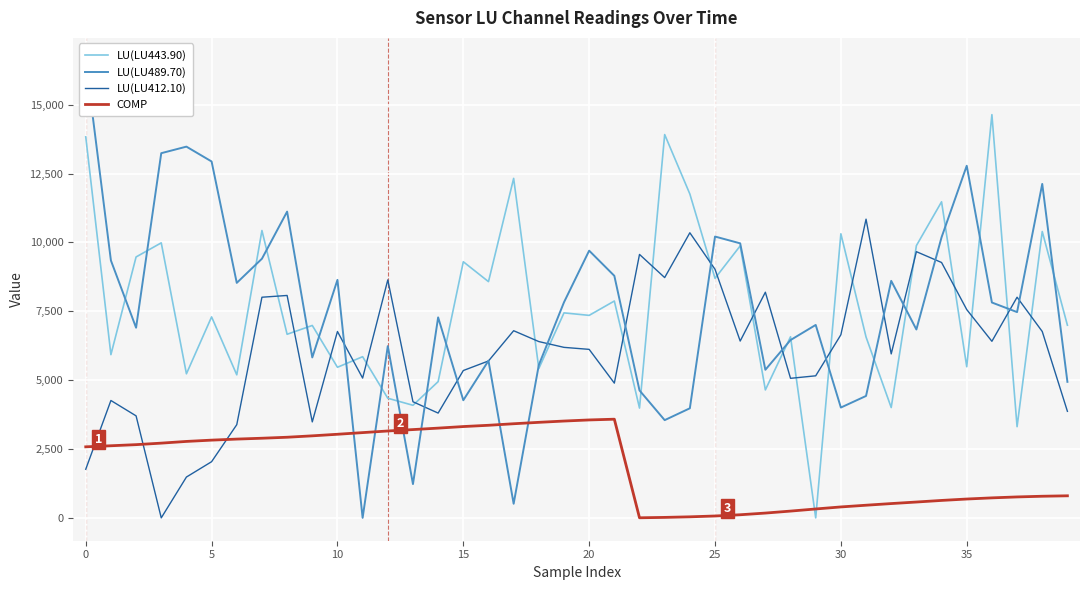

What is the maximum value shown in the chart?

16595